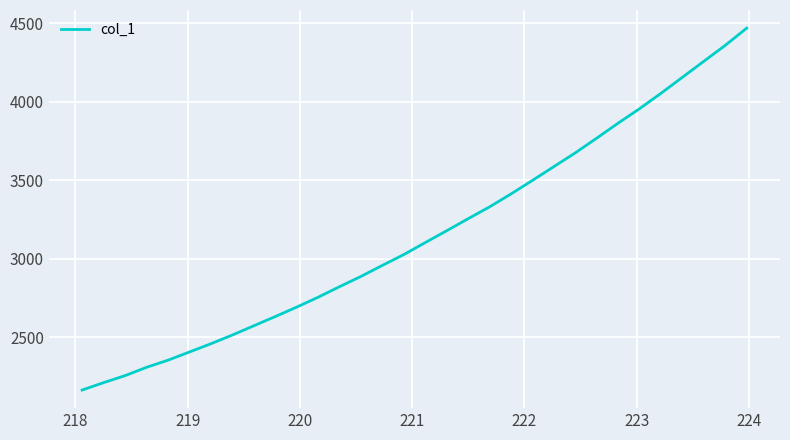

How many distinct data groups are displayed?

1